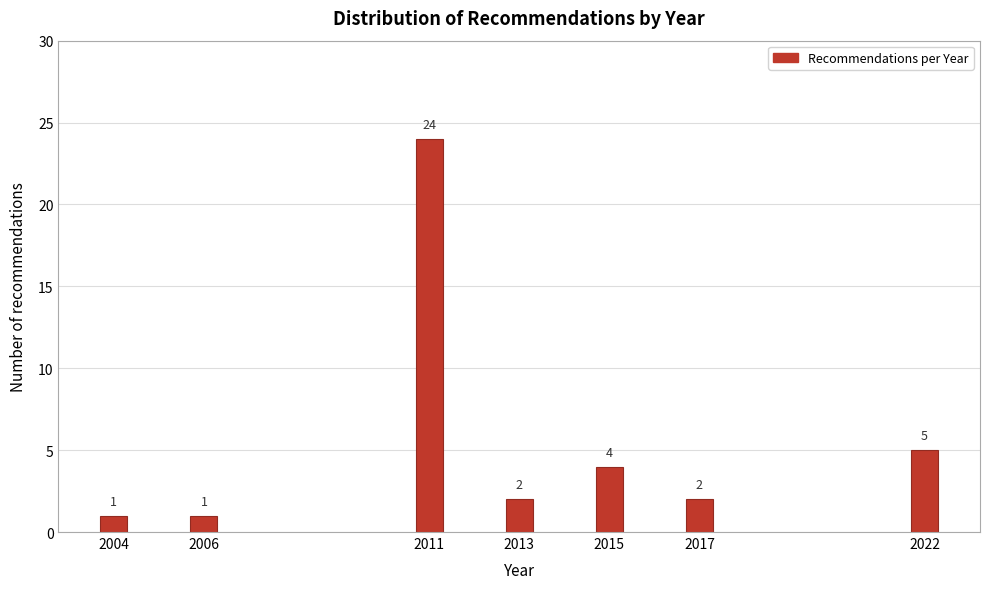

Reading left to right, extract all data points from this chart.

2004=1	2006=1	2011=24	2013=2	2015=4	2017=2	2022=5